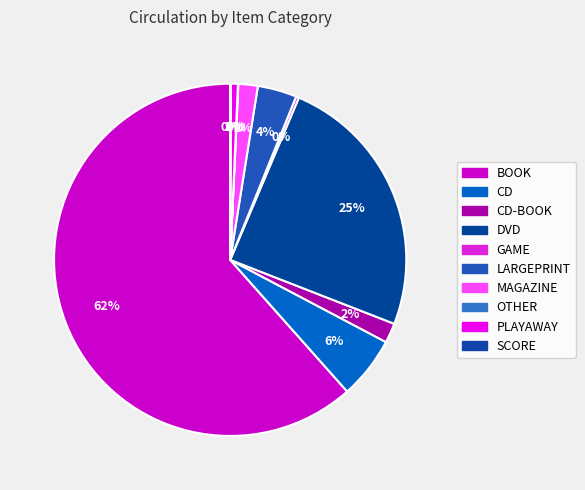

Is there a majority slice in this chart?

Yes